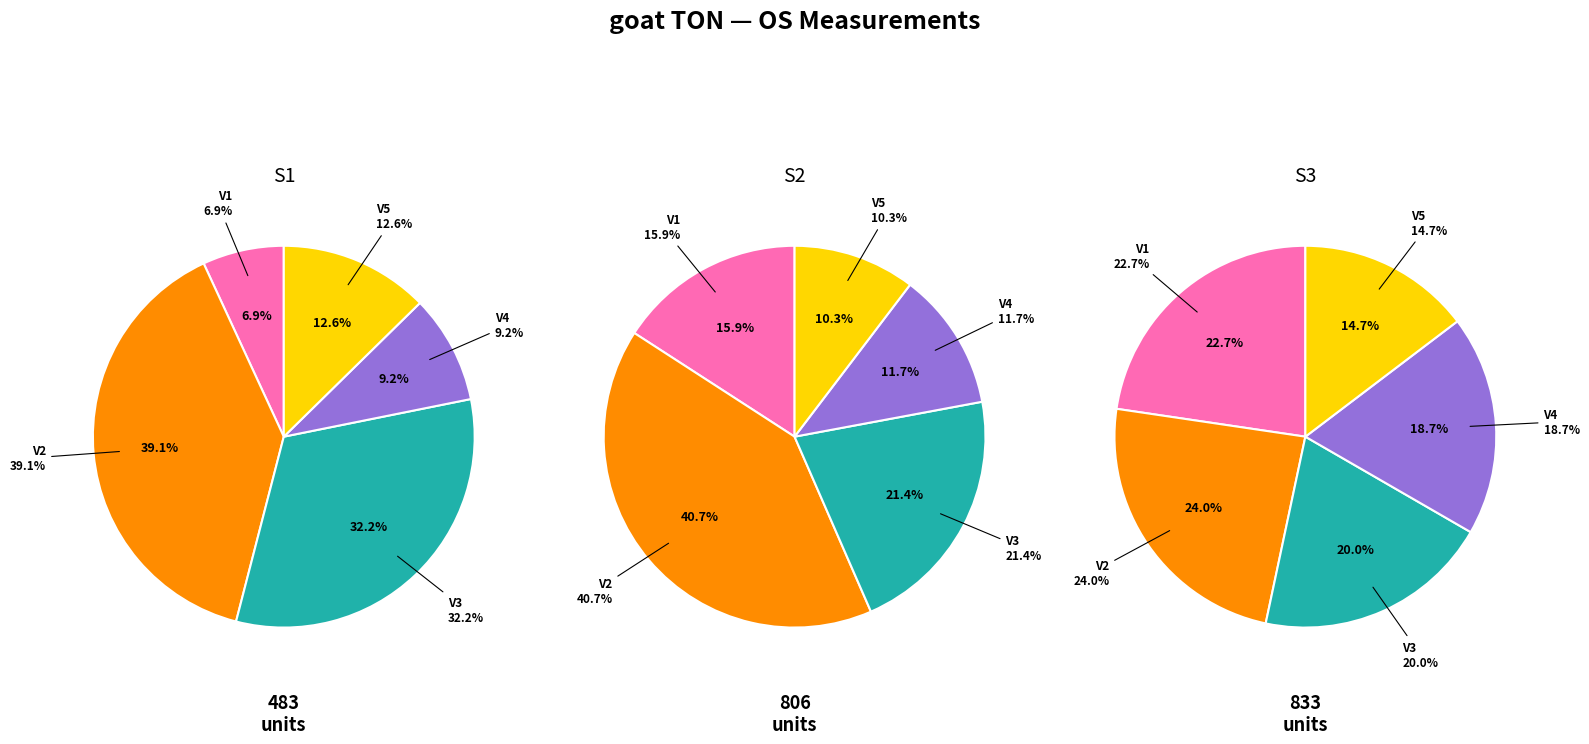

To the nearest percent, what is the difference between the largest and smallest slice percentages?

32%